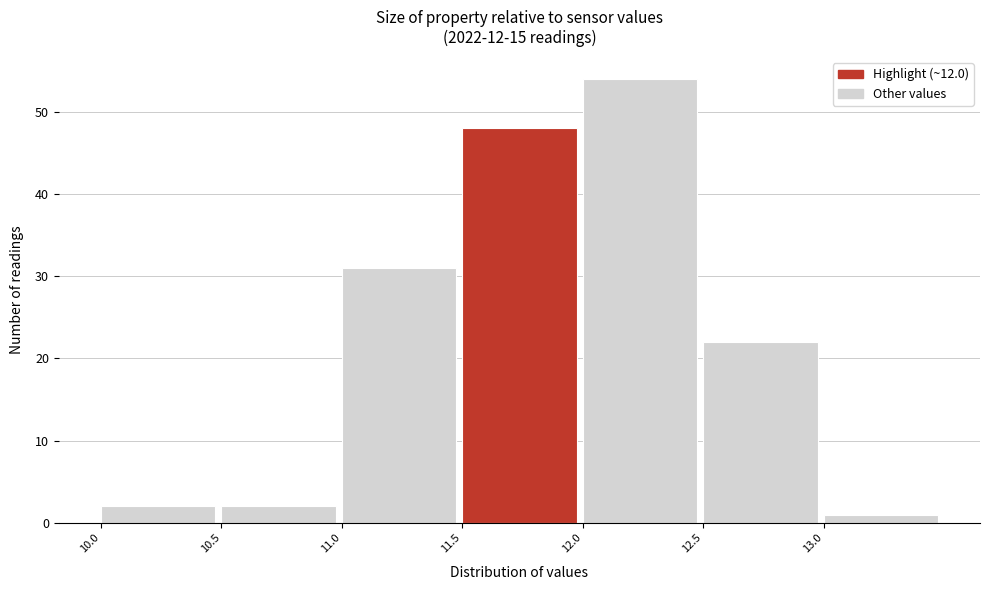

How tall is the bar that spans 13.02 to 13.52 on the x-axis? Neither the bar edges nor the heights are printed on the chart, so give them approximately, as read against the axes.

1